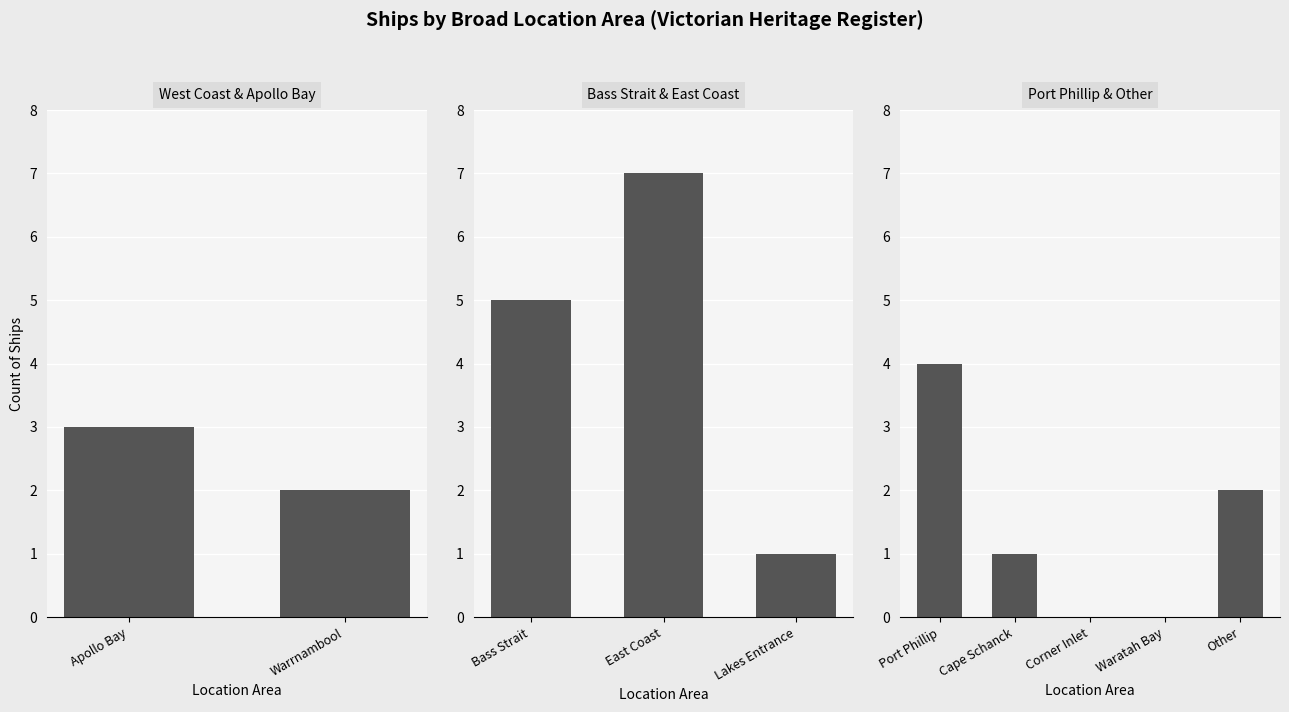

How many values are below 1?

2